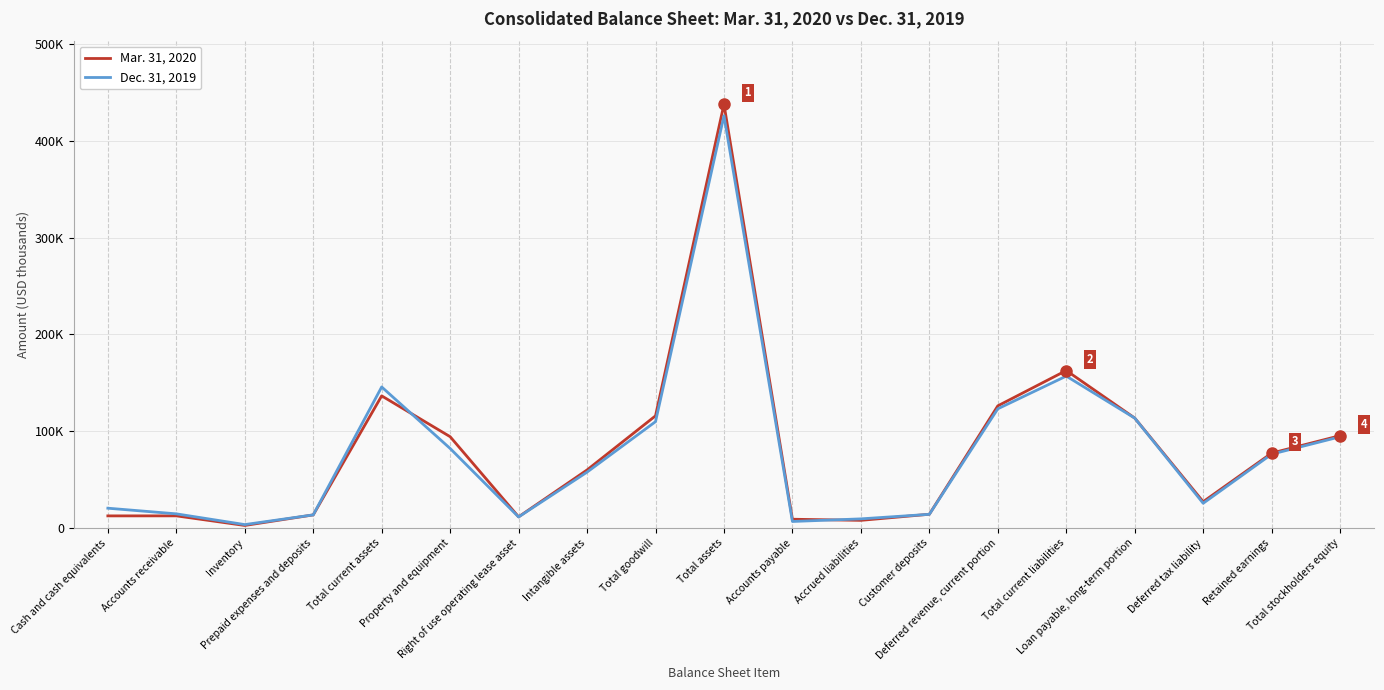

What is the highest value of the Mar. 31, 2020 series?

437840